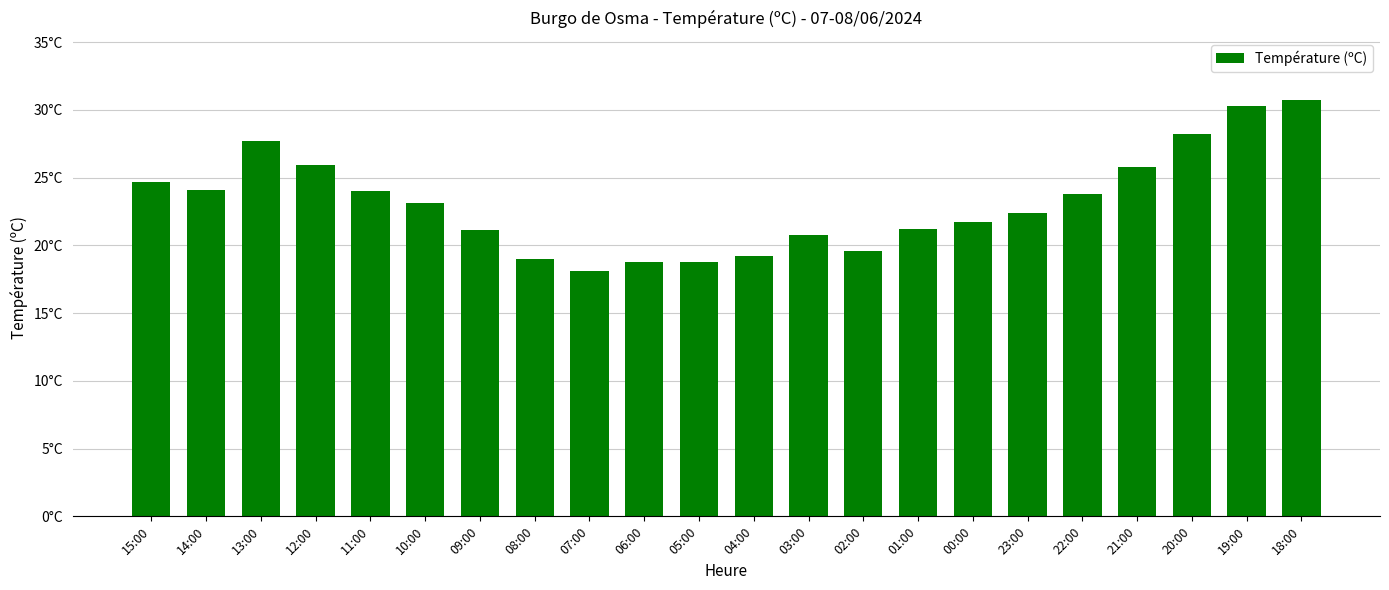

Does the chart contain any negative values?

No